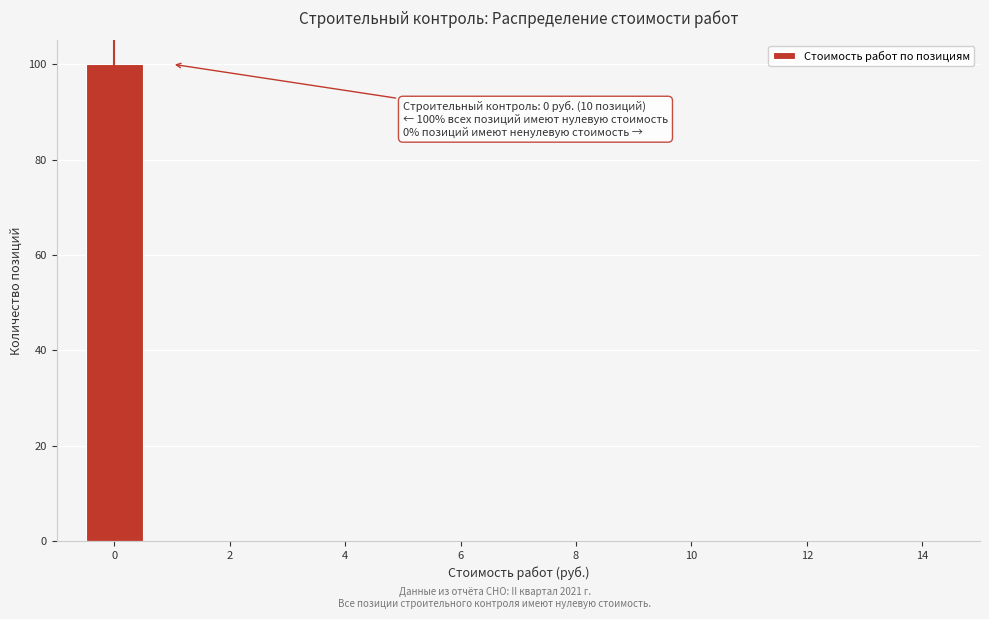

Which range on the x-axis has the tallest bar?

-0.5 to 0.5